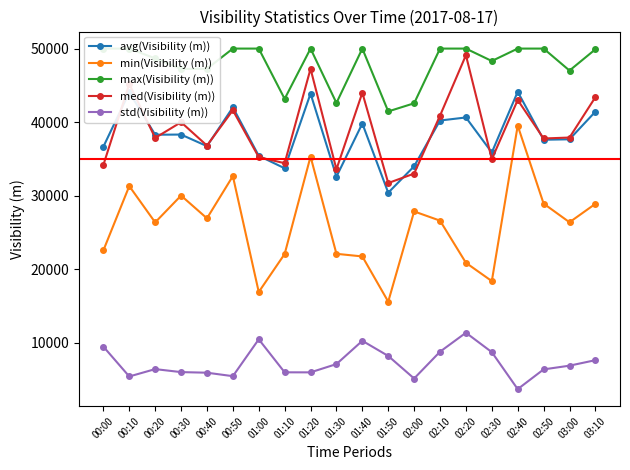

What is the maximum value for std(Visibility (m))?

11376